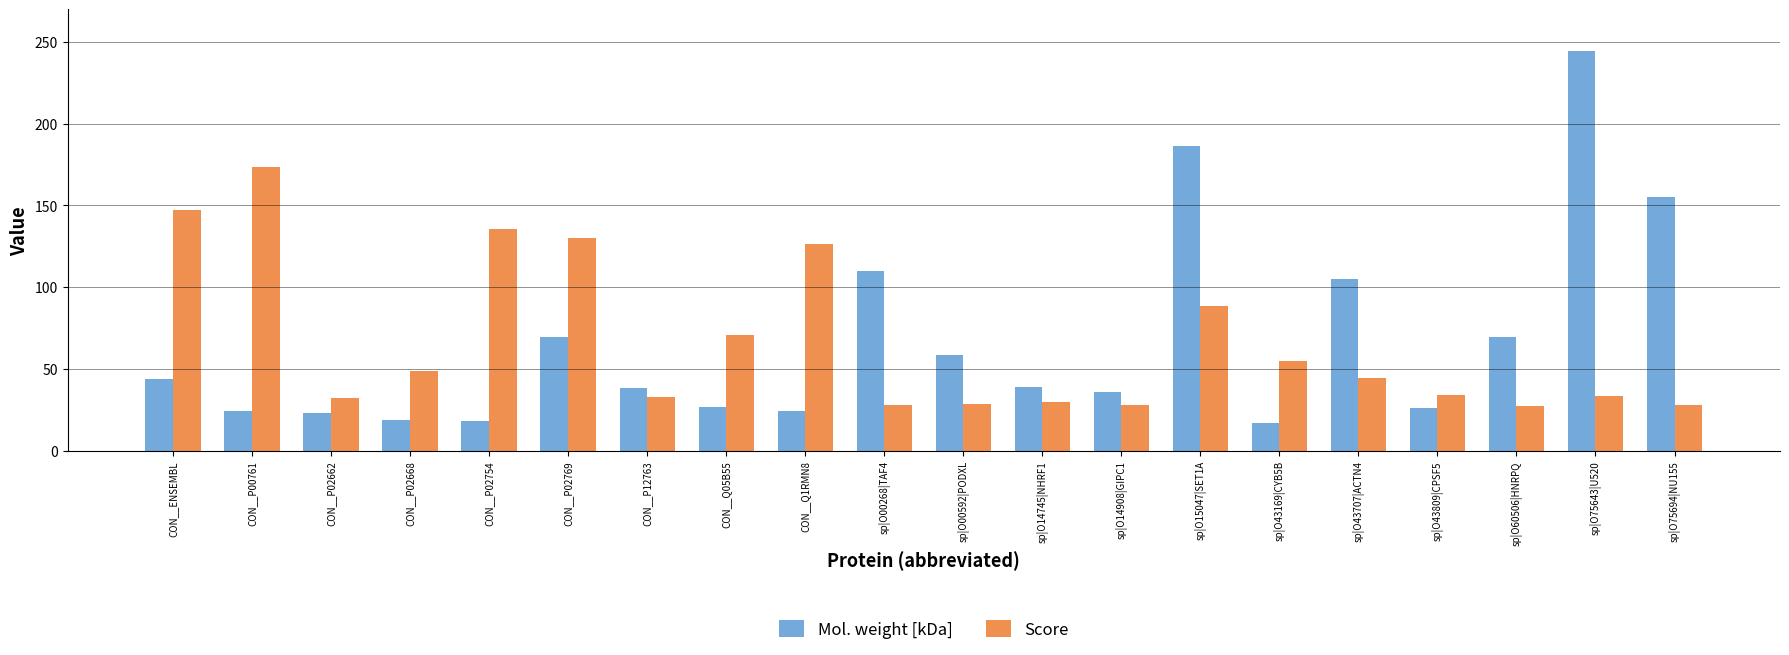

How many values in the Score series are below 44?

10